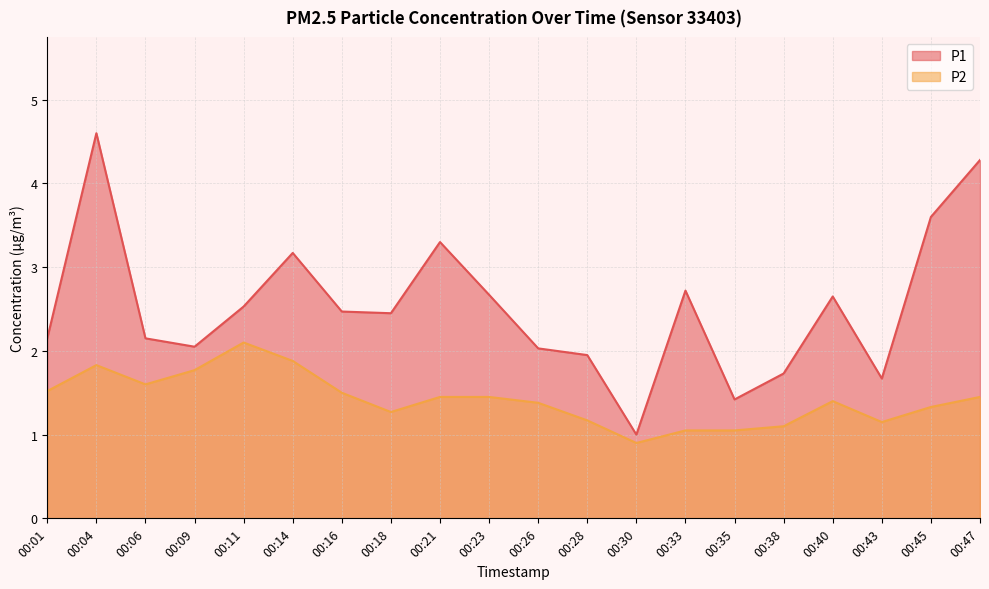

How many values in the P1 series exceed 2?

15